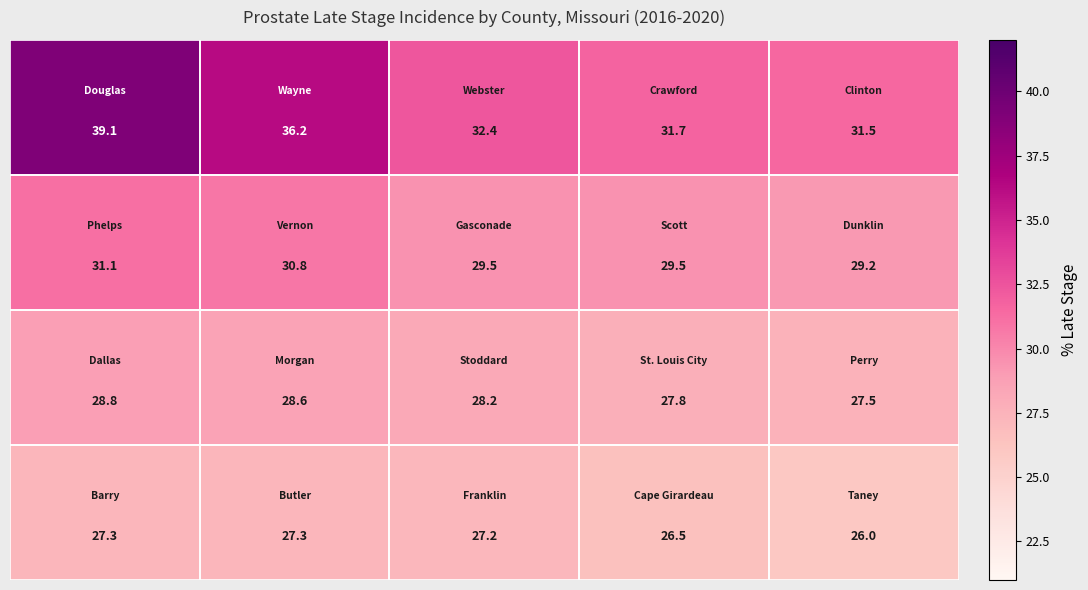

At how many categories does at least one series exceed 32?

3